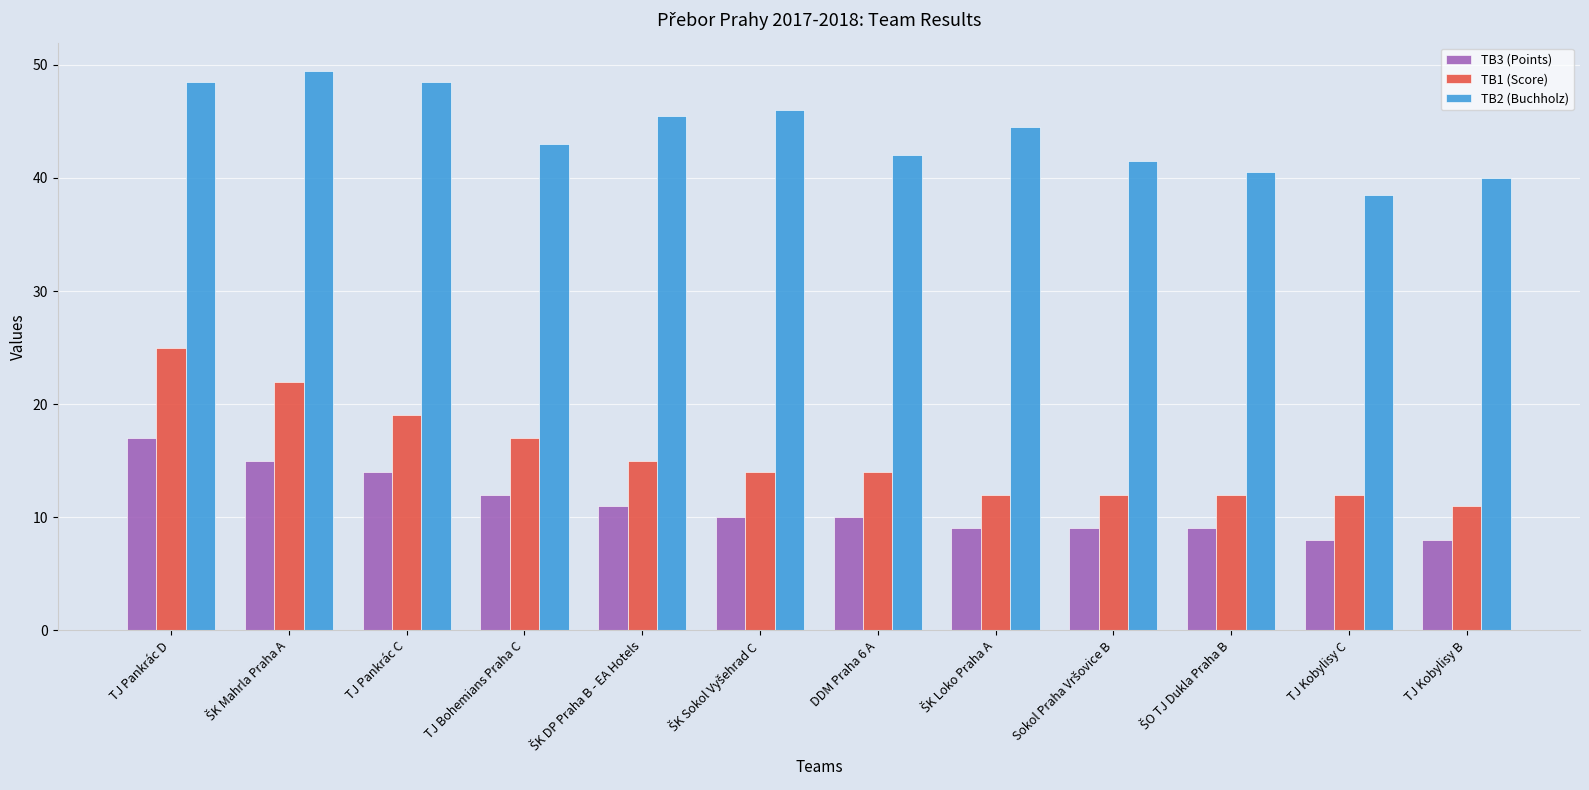

True or false: TB3 (Points) has a value of 18.9 at TJ Bohemians Praha C.

False